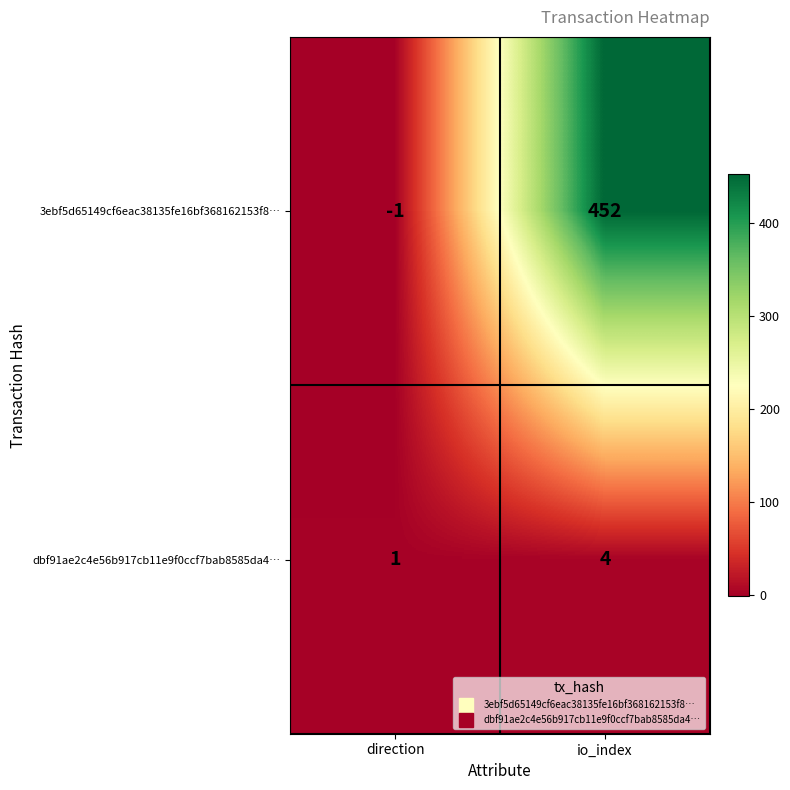

The 3ebf5d65149cf6eac38135fe16bf368162153f8… series shows 810 at io_index. True or false?

False